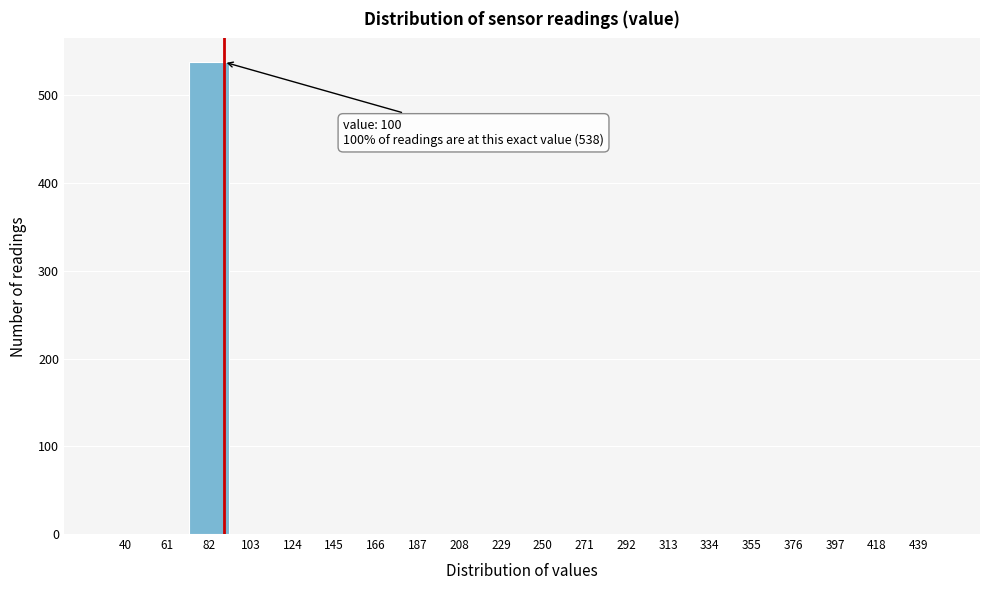

Reading left to right, what are all the values shown in this chart?

40=0	61=0	82=538	103=0	124=0	145=0	166=0	187=0	208=0	229=0	250=0	271=0	292=0	313=0	334=0	355=0	376=0	397=0	418=0	439=0